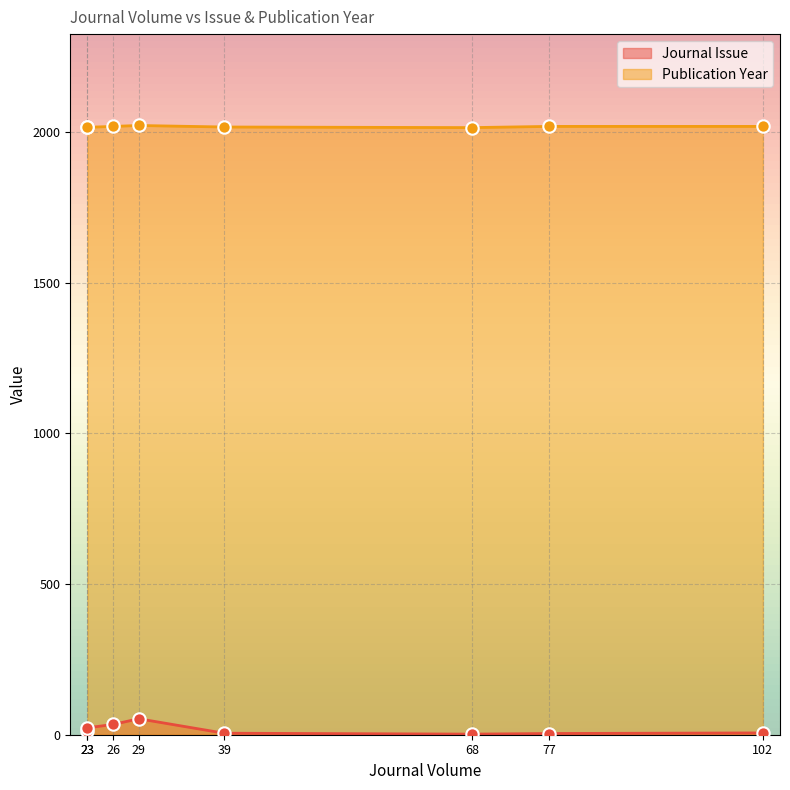

At which category is the sum across all series the highest?

29